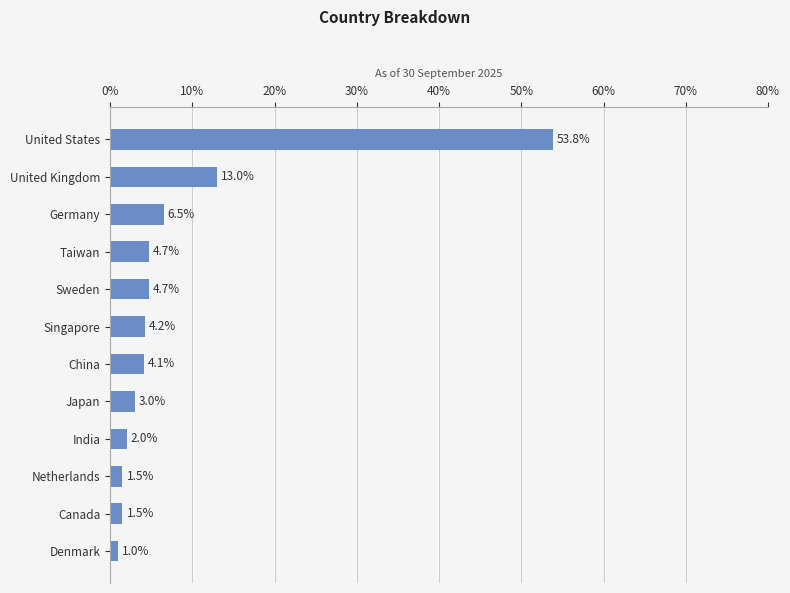

Are the bars grouped side by side (vs. stacked)?

No